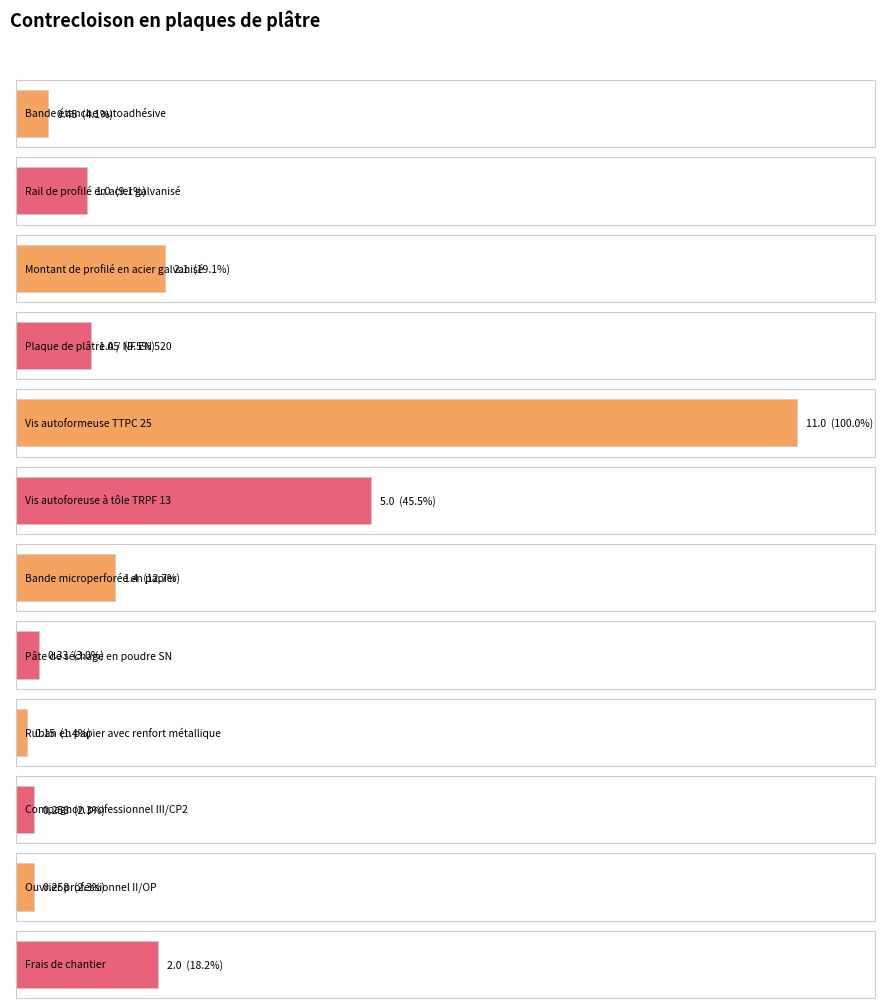

Which label corresponds to the largest value in the chart?

Vis autoformeuse TTPC 25